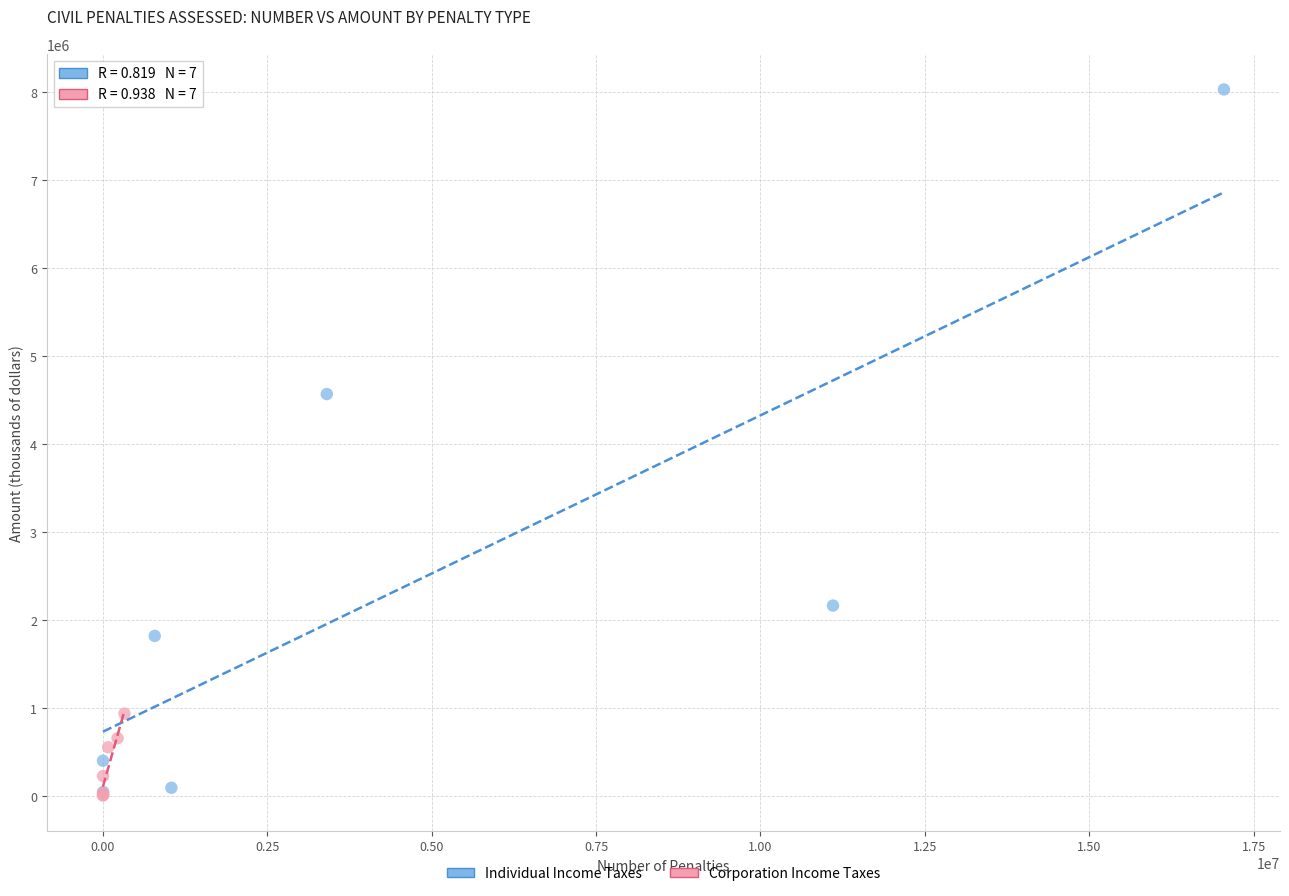

Which series has the widest spread of Y values?

Individual Income Taxes